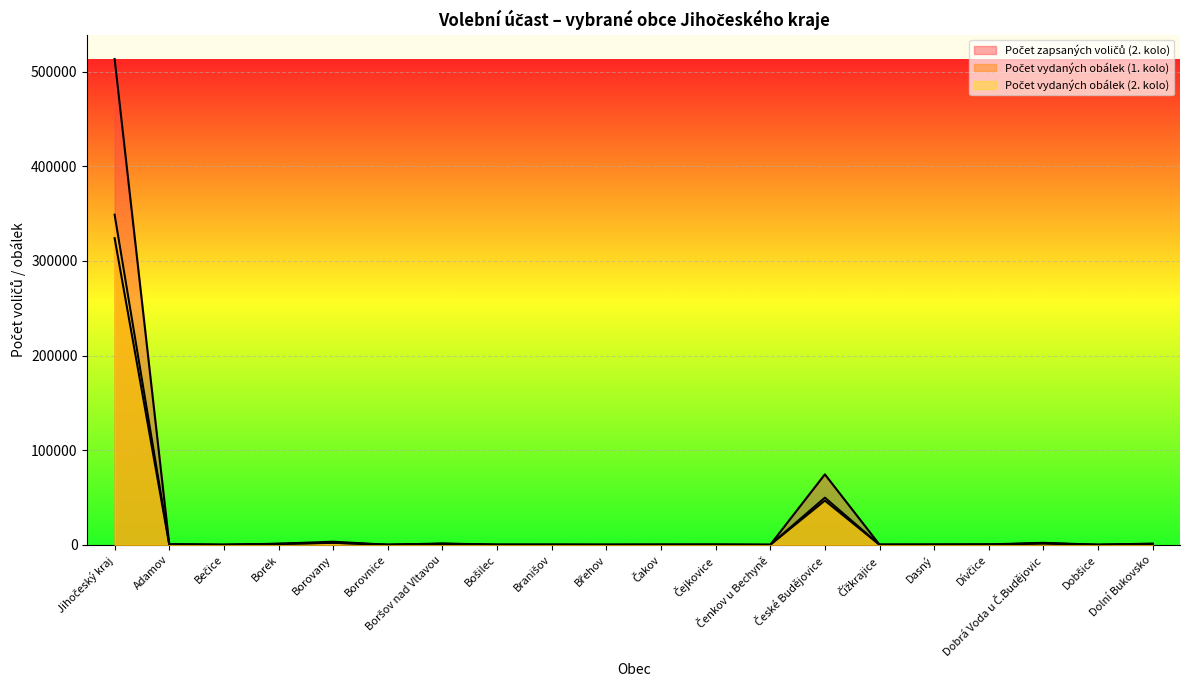

How many data points does each series have?

20